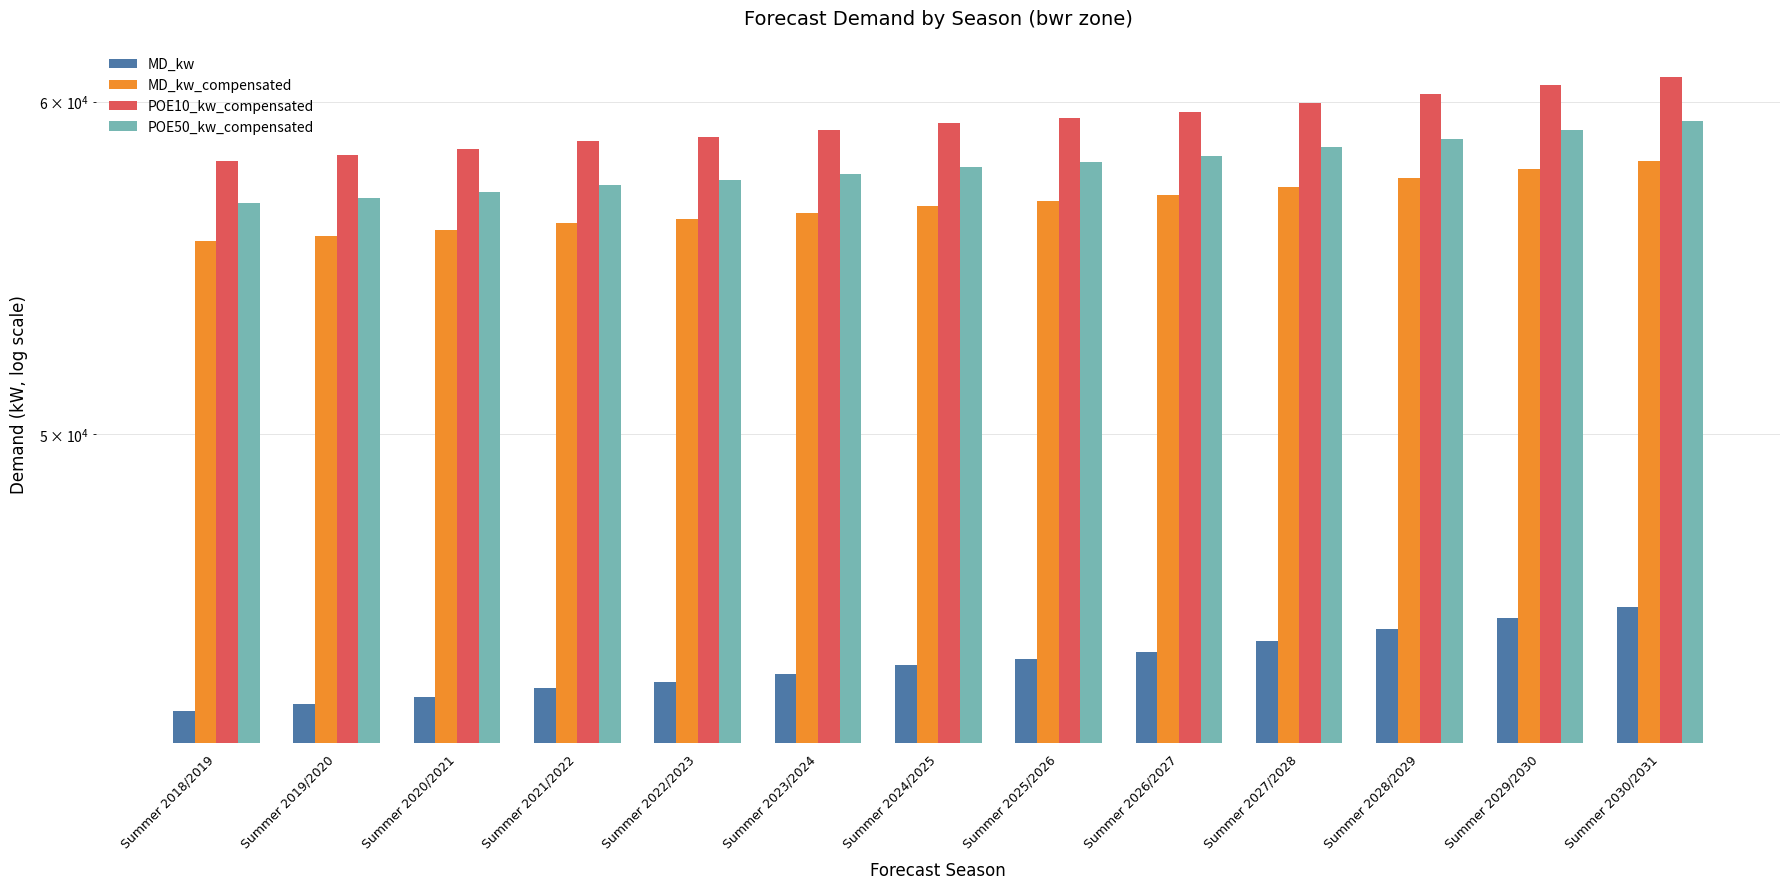

What is the sum of the MD_kw_compensated values at Summer 2022/2023 and Summer 2027/2028?

113549.4